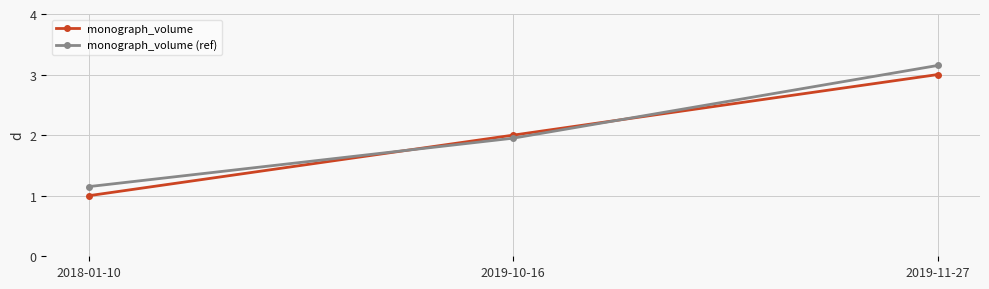

Rank the series by their average value, from lowest to highest.

monograph_volume, monograph_volume (ref)